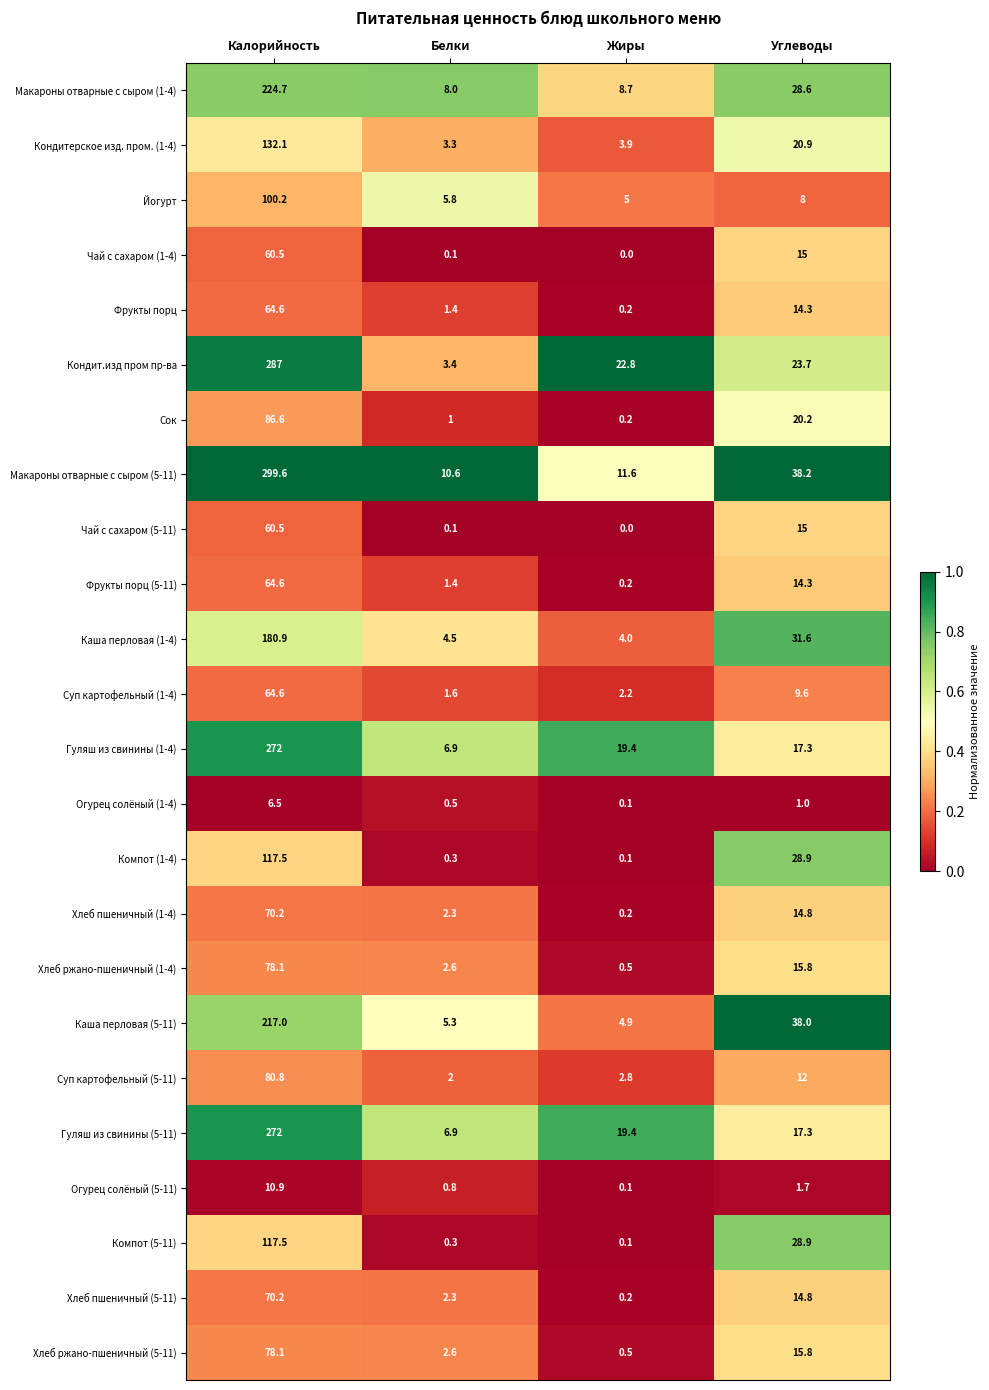

Which series changed the most between Жиры and Углеводы?

Каша перловая (5-11)